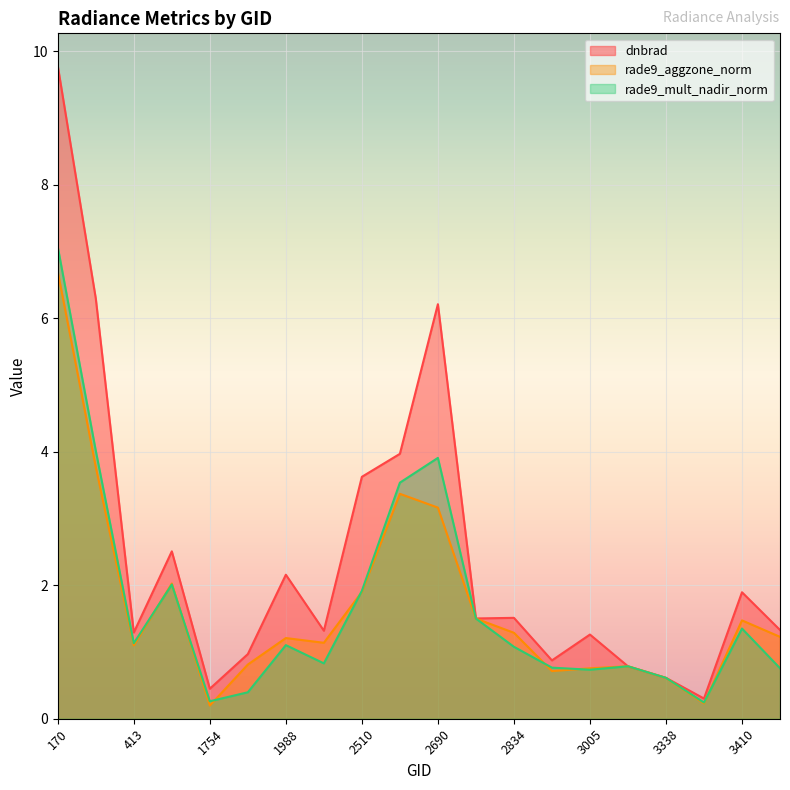

List the series in order of their peak value, lowest first.

rade9_aggzone_norm, rade9_mult_nadir_norm, dnbrad